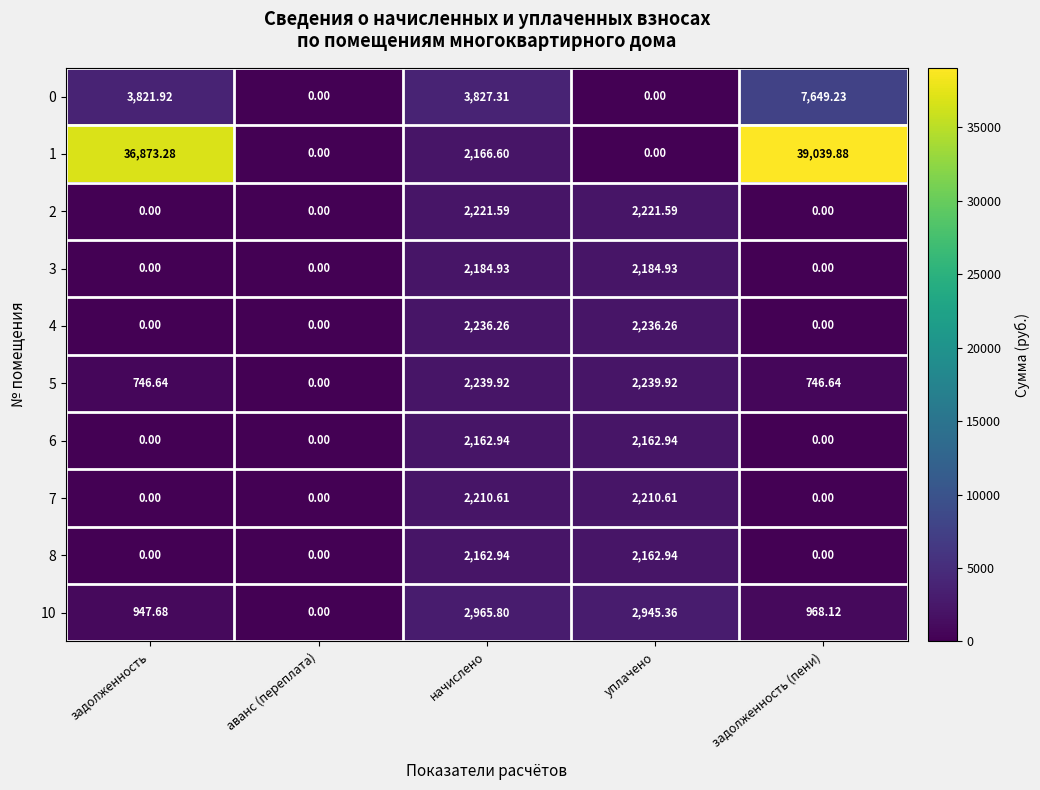

Count the number of data series in this chart.

10